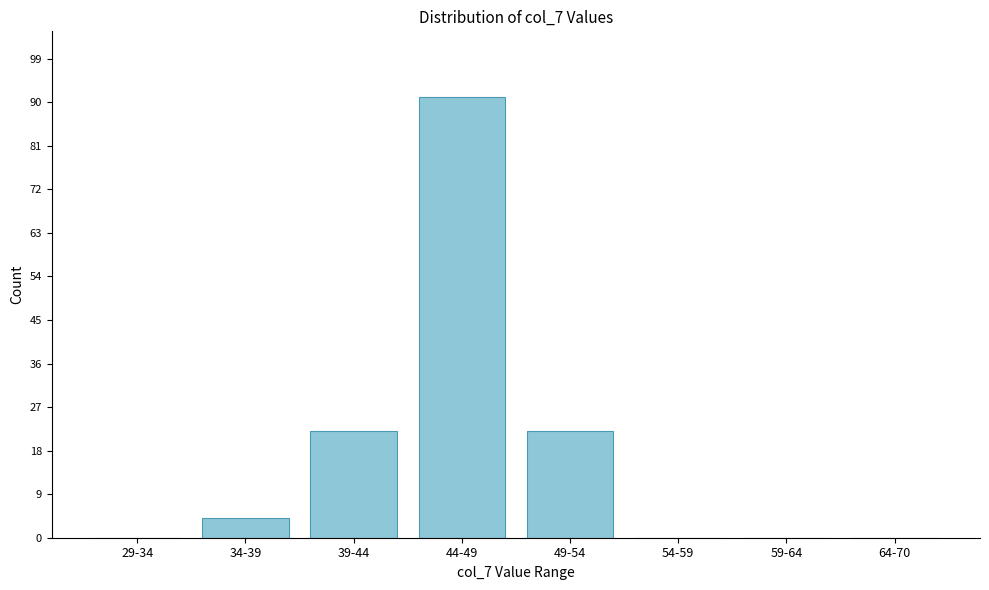

Reading left to right, extract all data points from this chart.

29-34=0	34-39=4	39-44=22	44-49=91	49-54=22	54-59=0	59-64=0	64-70=0